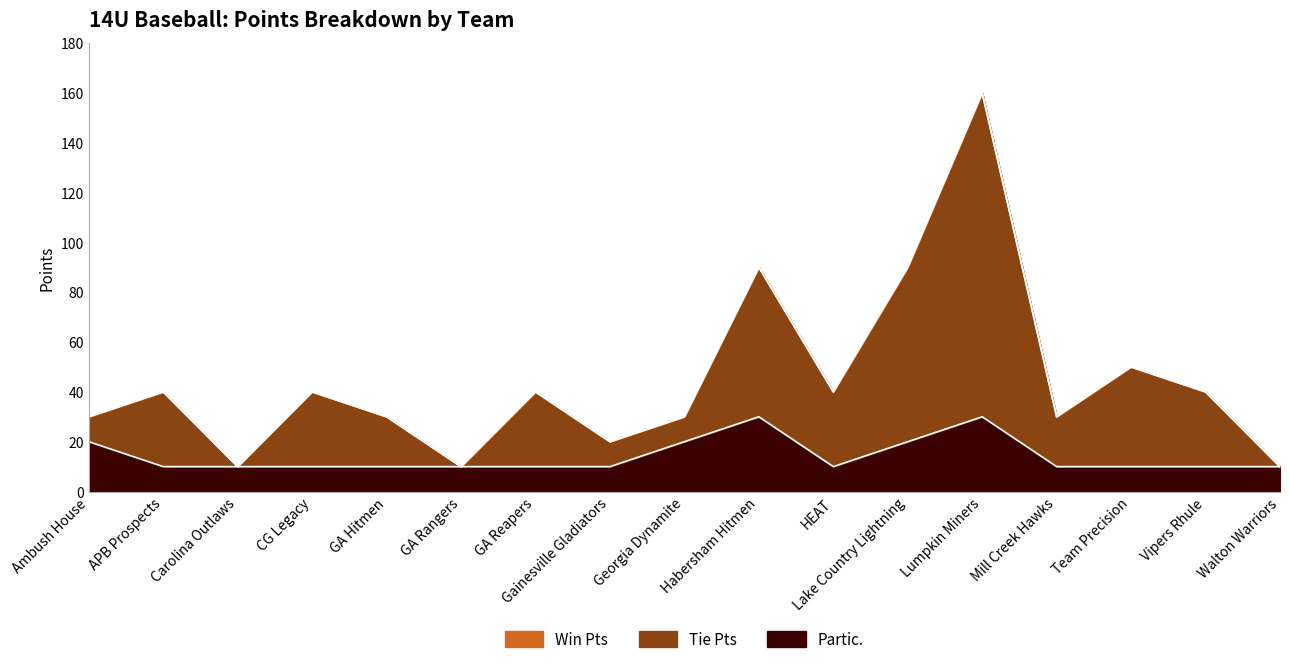

At which label does Win Pts first exceed 40?

Habersham Hitmen